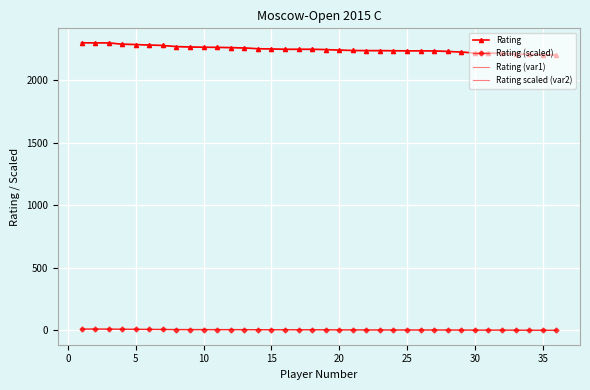

At how many categories does at least one series exceed 845?

36